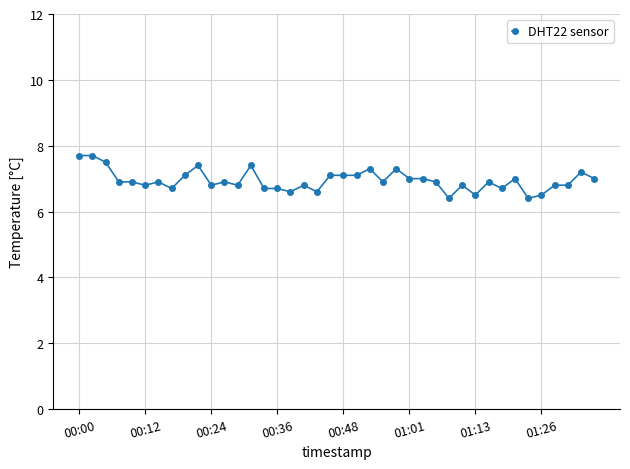

What is the value of the 2nd point from the left?

7.7